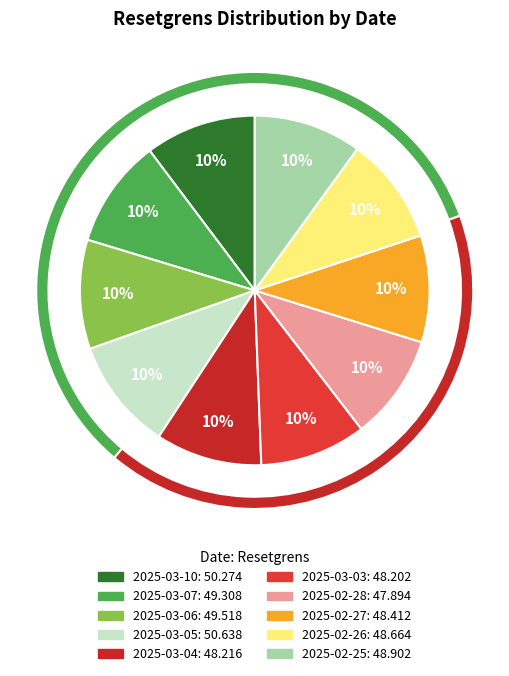

How many segments does this pie chart have?

10